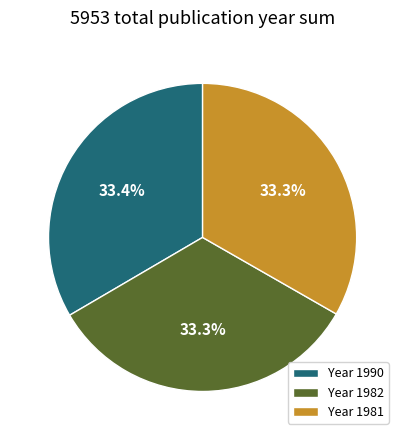

What portion of the pie excludes Year 1981?

66.7%